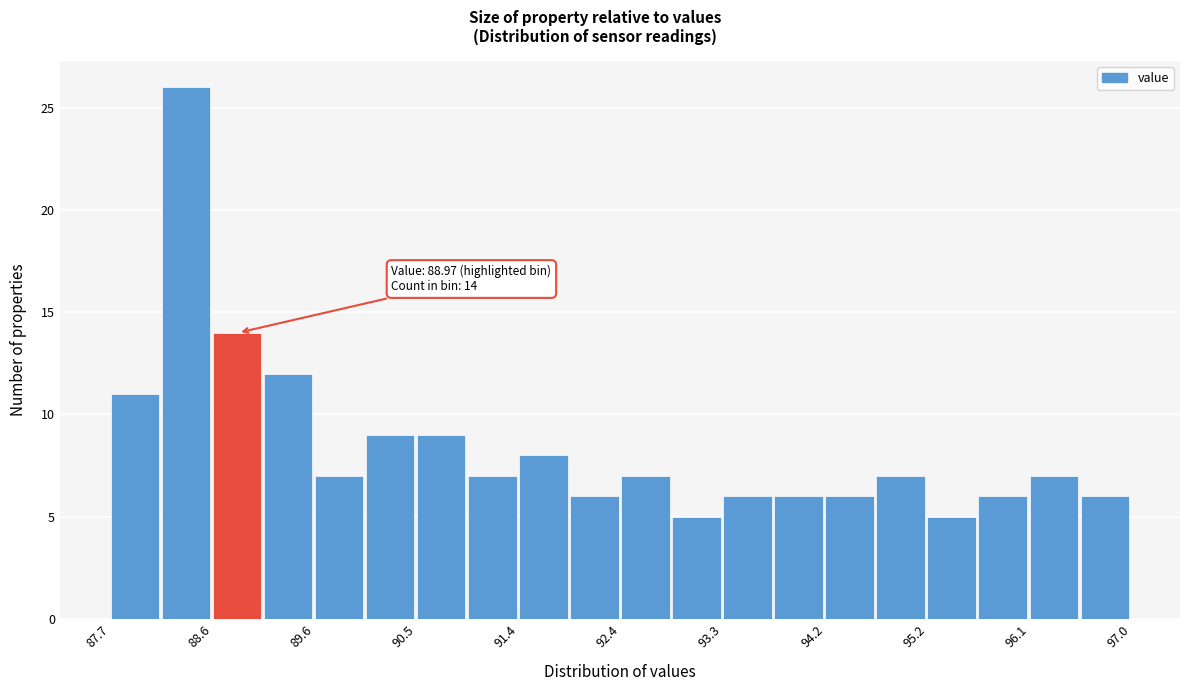

Over which range of the x-axis is the bar tallest?

88.1 to 88.6